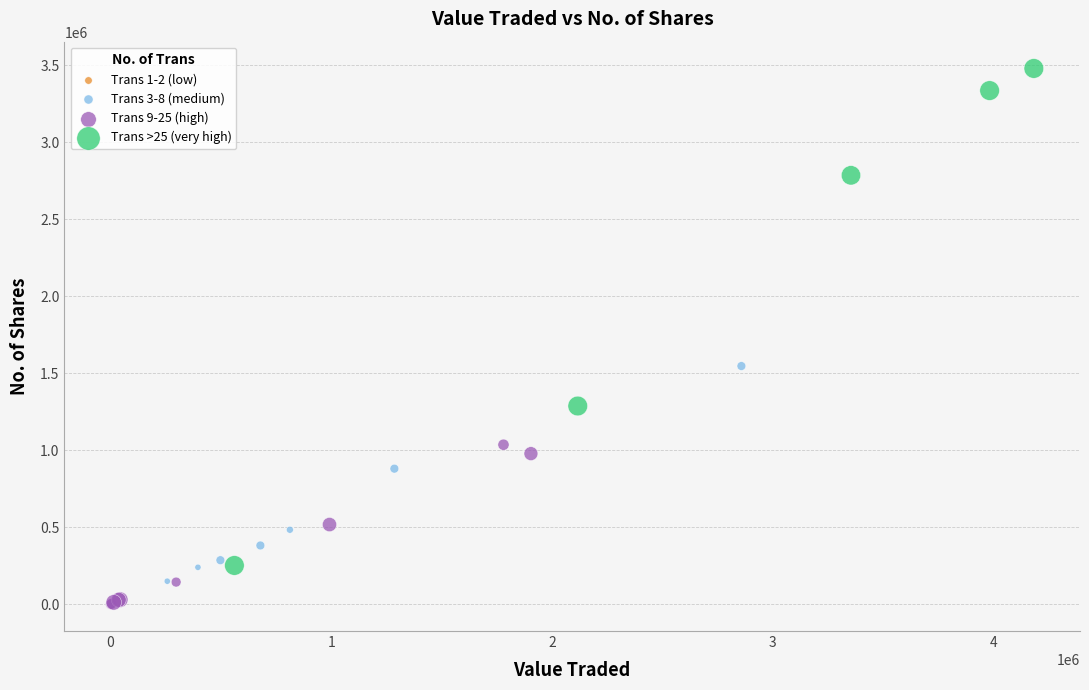

Which series contains the highest Y value?

Trans >25 (very high)